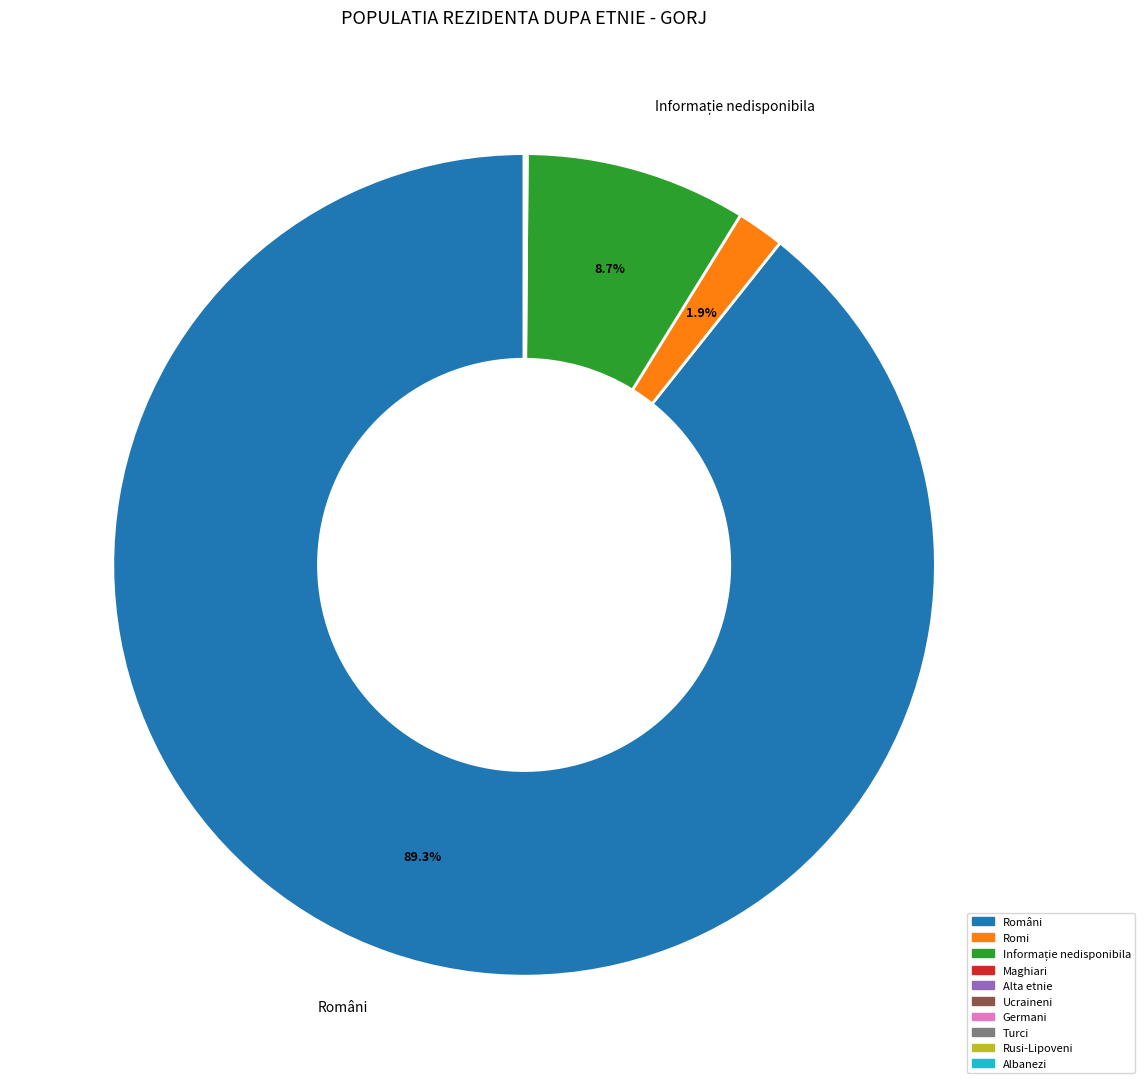

What percentage is NOT represented by Romi?

98.1%